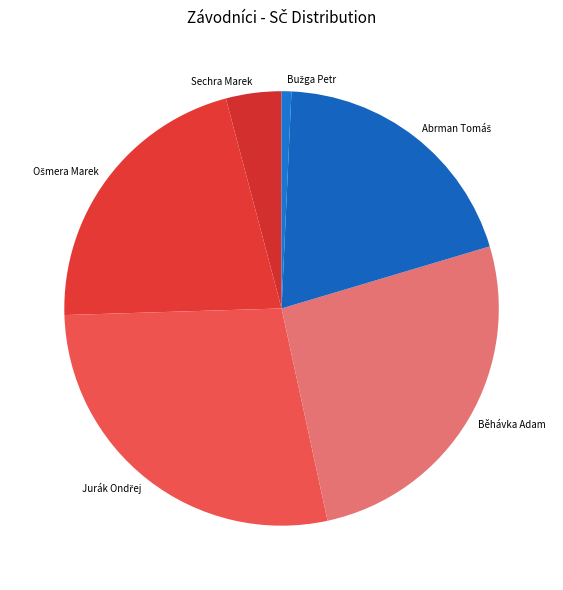

True or false: Sechra Marek accounts for 12% of the total.

False